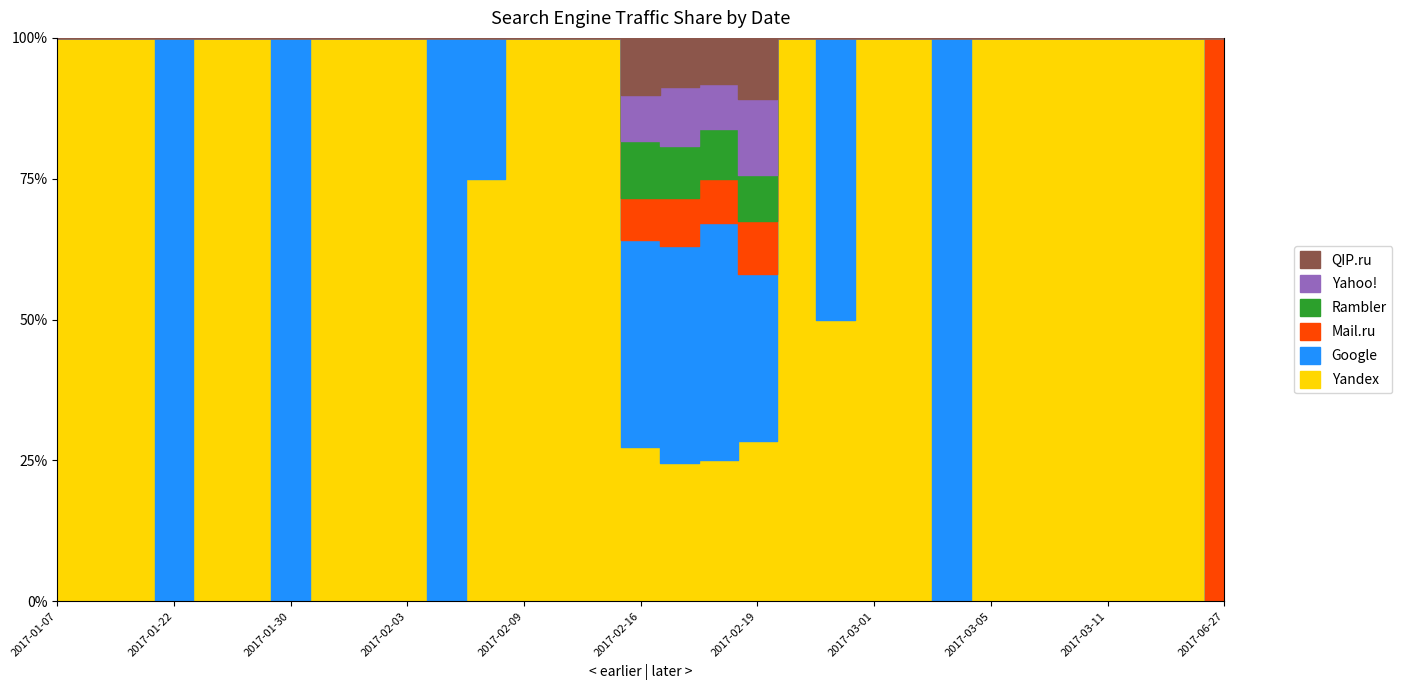

How many values in the Mail.ru series exceed 0?

5